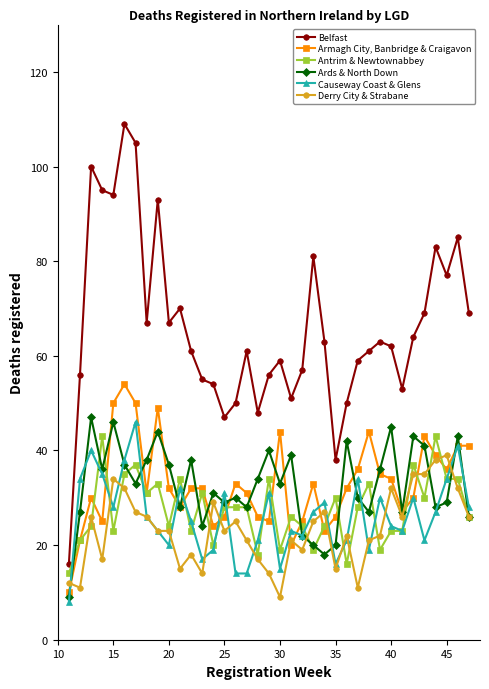

Reading left to right, transcribe all the data shown in this chart.

Belfast: 16	56	100	95	94	109	105	67	93	67	70	61	55	54	47	50	61	48	56	59	51	57	81	63	38	50	59	61	63	62	53	64	69	83	77	85	69
Armagh City, Banbridge & Craigavon: 10	21	30	25	50	54	50	31	49	32	28	32	32	24	26	33	31	26	25	44	20	25	33	23	26	32	36	44	35	34	27	30	43	39	36	41	41
Antrim & Newtownabbey: 14	21	24	43	23	35	37	31	33	24	34	23	31	20	28	28	28	18	34	19	26	24	19	24	30	16	28	33	19	23	23	37	30	43	34	34	26
Ards & North Down: 9	27	47	36	46	37	33	38	44	37	28	38	24	31	29	30	28	34	40	33	39	22	20	18	20	42	30	27	36	45	27	43	41	28	29	43	26
Causeway Coast & Glens: 8	34	40	35	28	38	46	26	23	20	32	25	17	19	31	14	14	21	31	15	23	22	27	29	16	21	34	19	30	24	23	30	21	27	34	41	28
Derry City & Strabane: 12	11	26	17	34	32	27	26	23	23	15	18	14	29	23	25	21	17	14	9	21	19	25	27	15	22	11	21	22	32	26	35	35	38	39	32	26